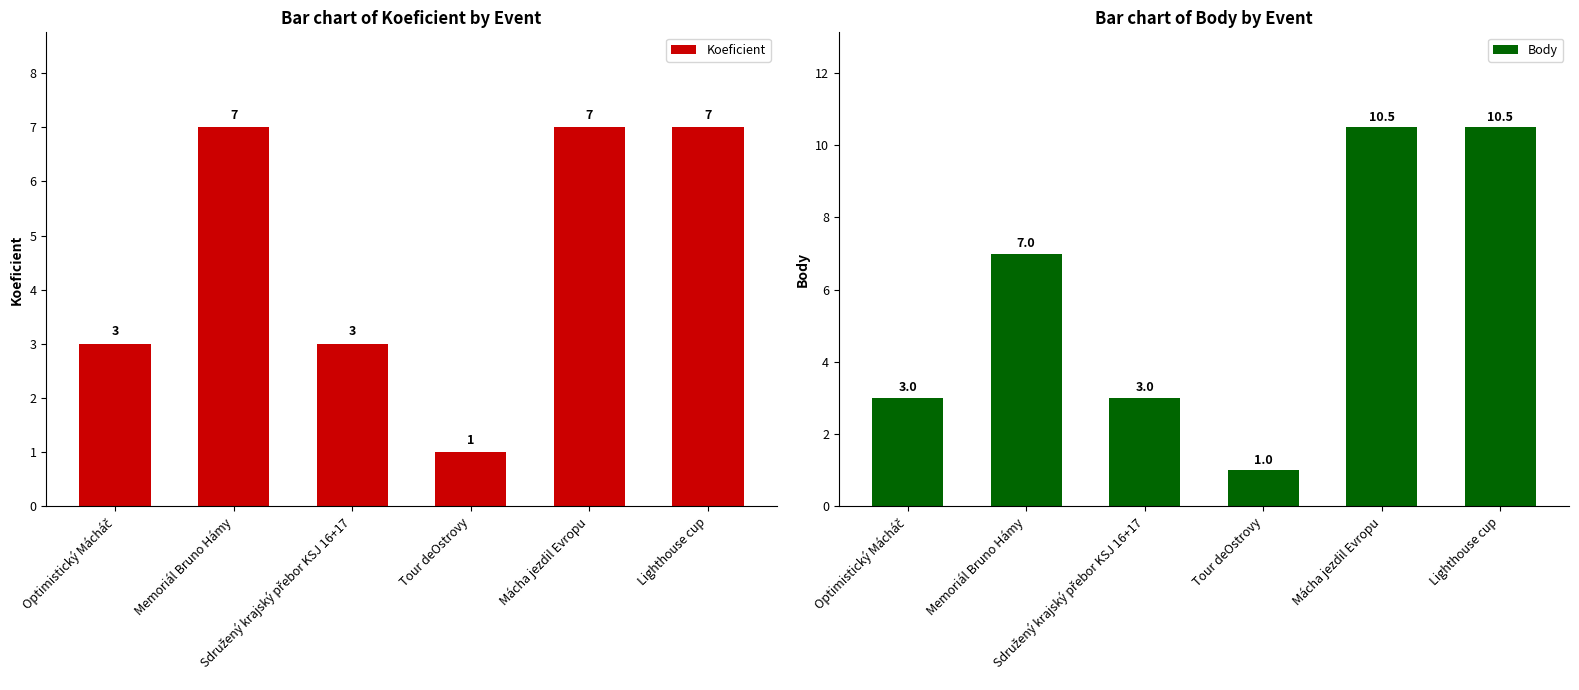

What is the label of the 1st bar from the left?

Optimistický Mácháč